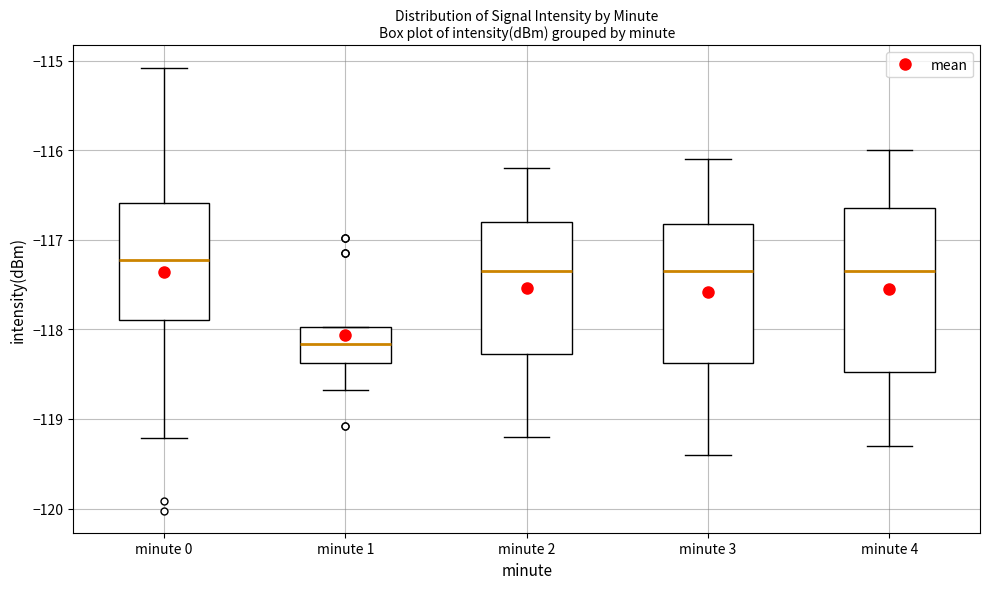

Comparing the boxes themselves (not the whiskers), which one is the tallest?

minute 4